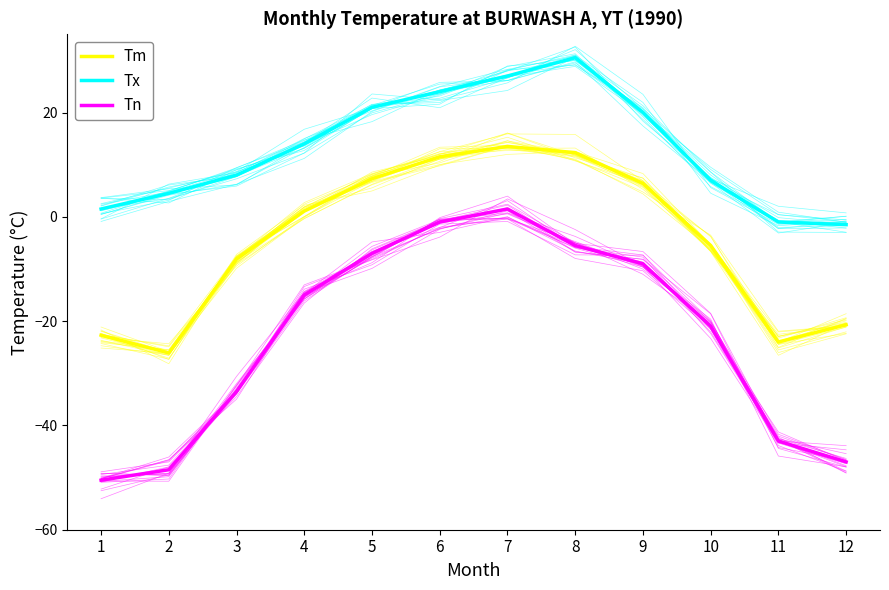

What is the sum of all Tm values?

-55.0